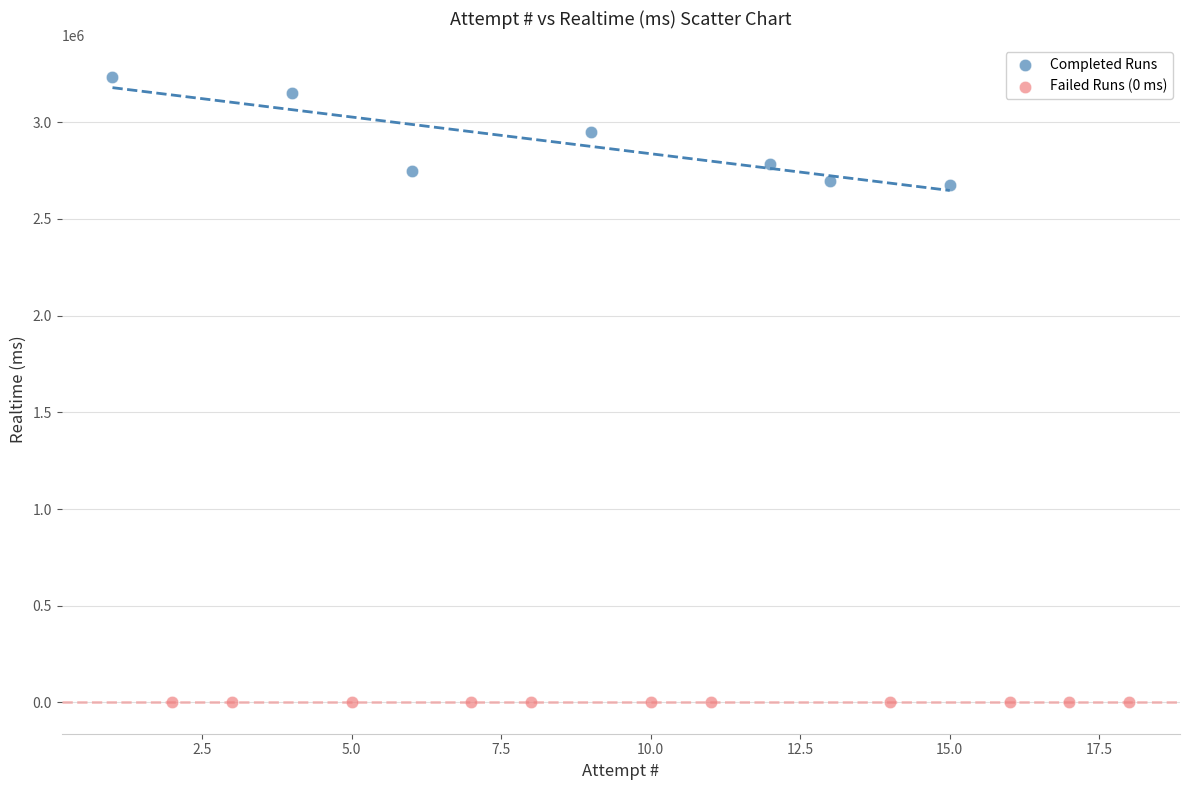

Which series contains the highest Y value?

Completed Runs